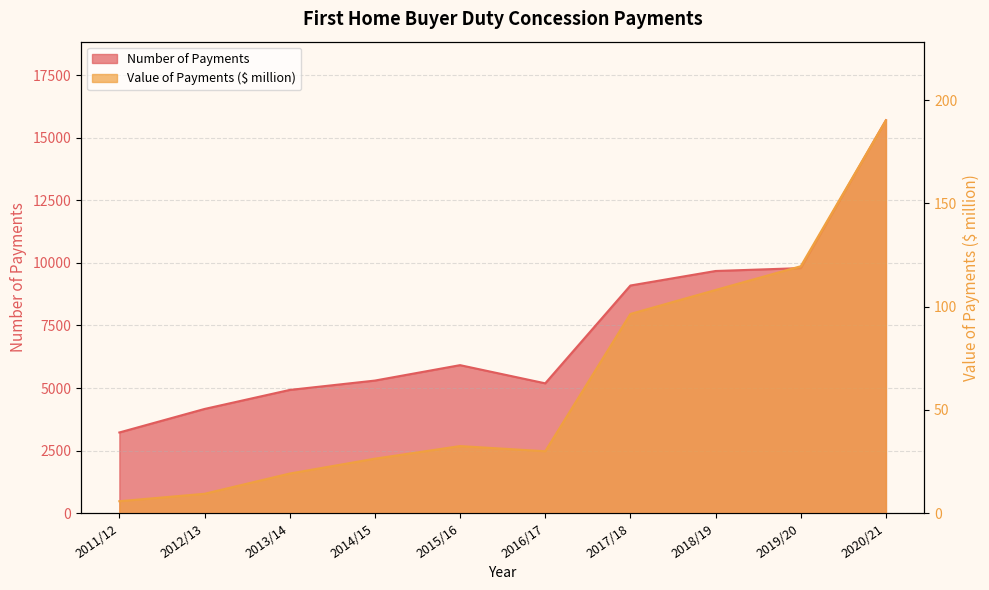

Where does the Value of Payments ($ million) series first go above 32?

2015/16